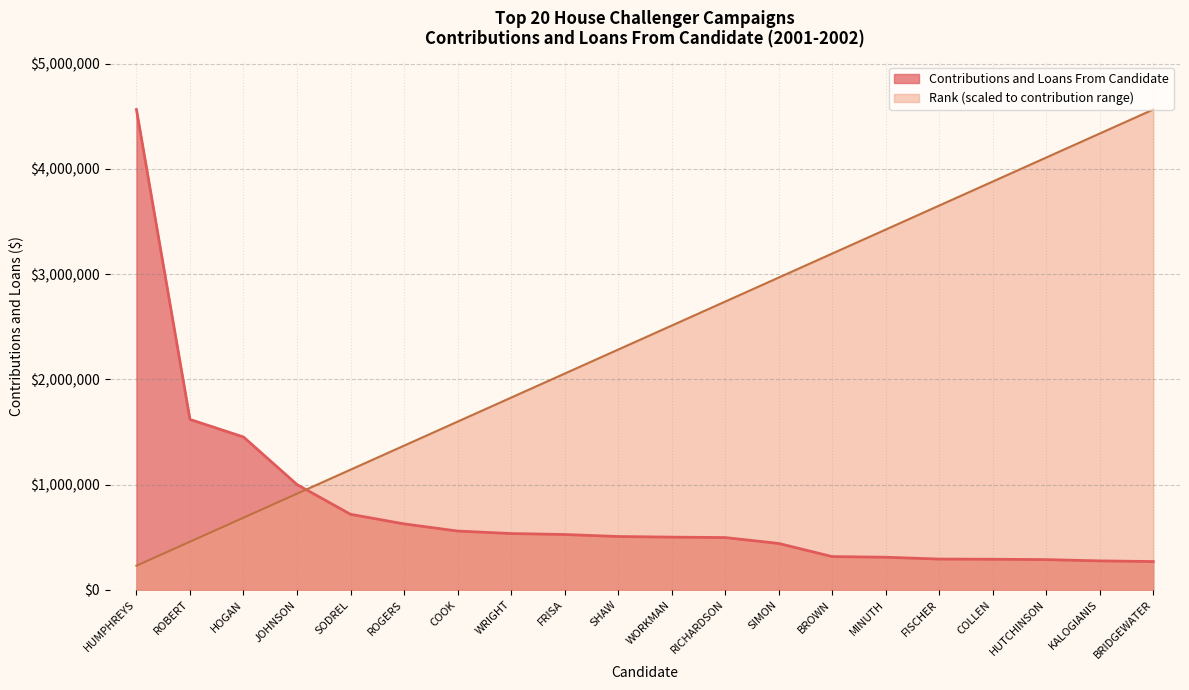

What is the value of the Contributions and Loans From Candidate point at the 14th from the left?

315000.0